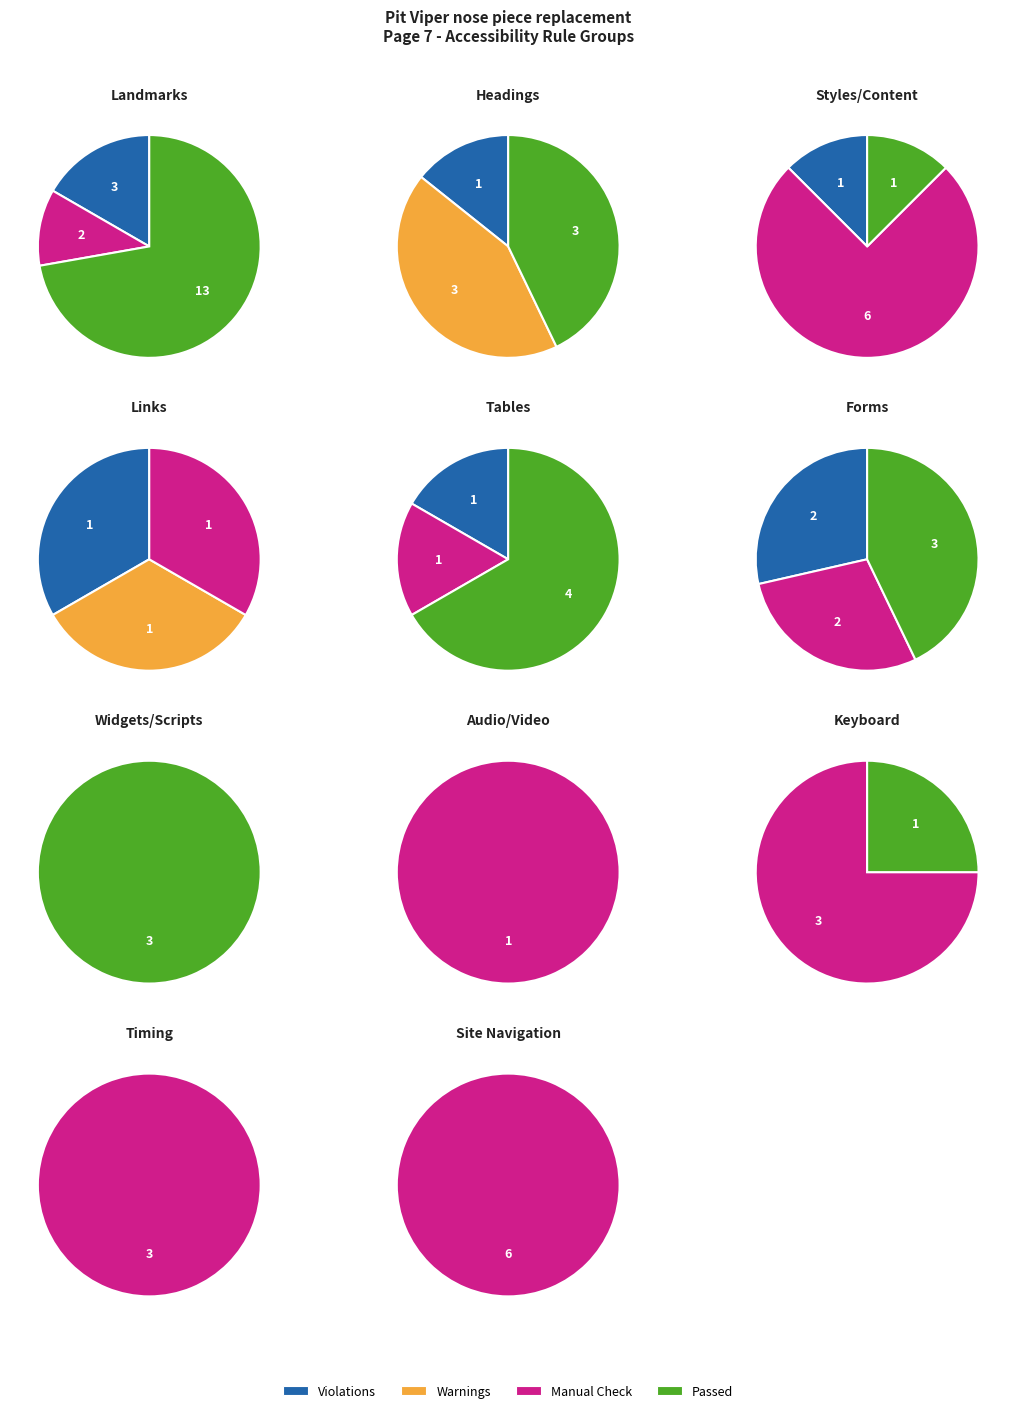

Is it true that Links is 4% of the pie?

True